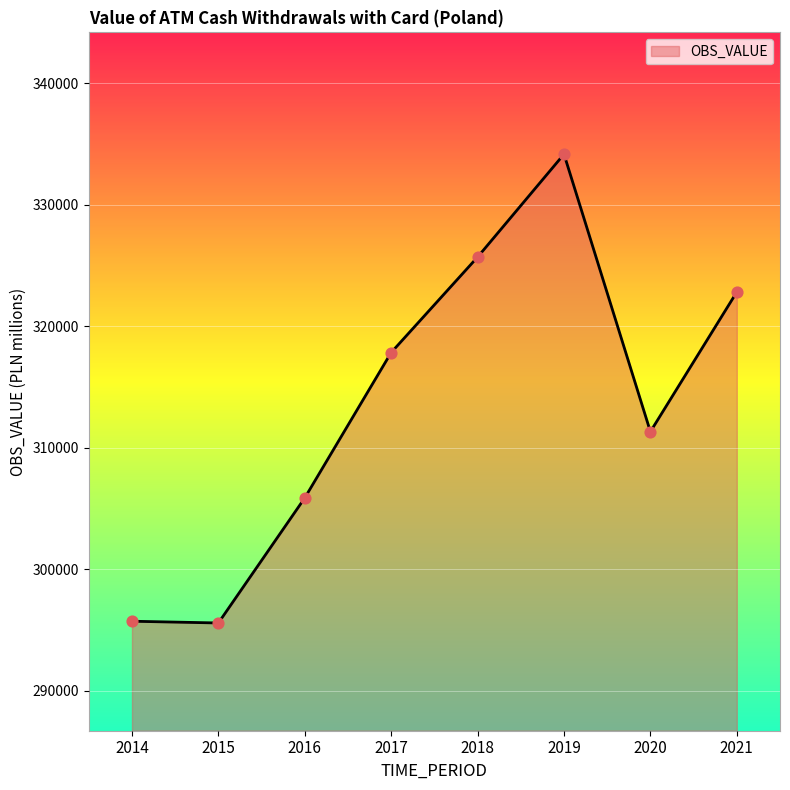

What is the change in value from 2015 to 2019?

+38583.5